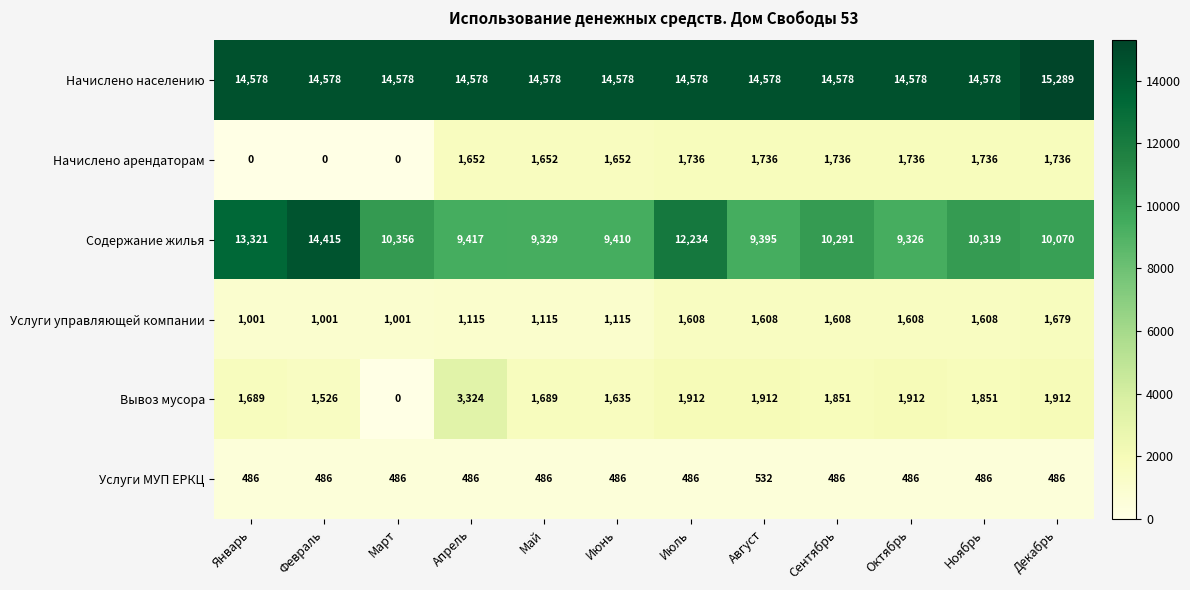

What is the lowest value of the Содержание жилья series?

9326